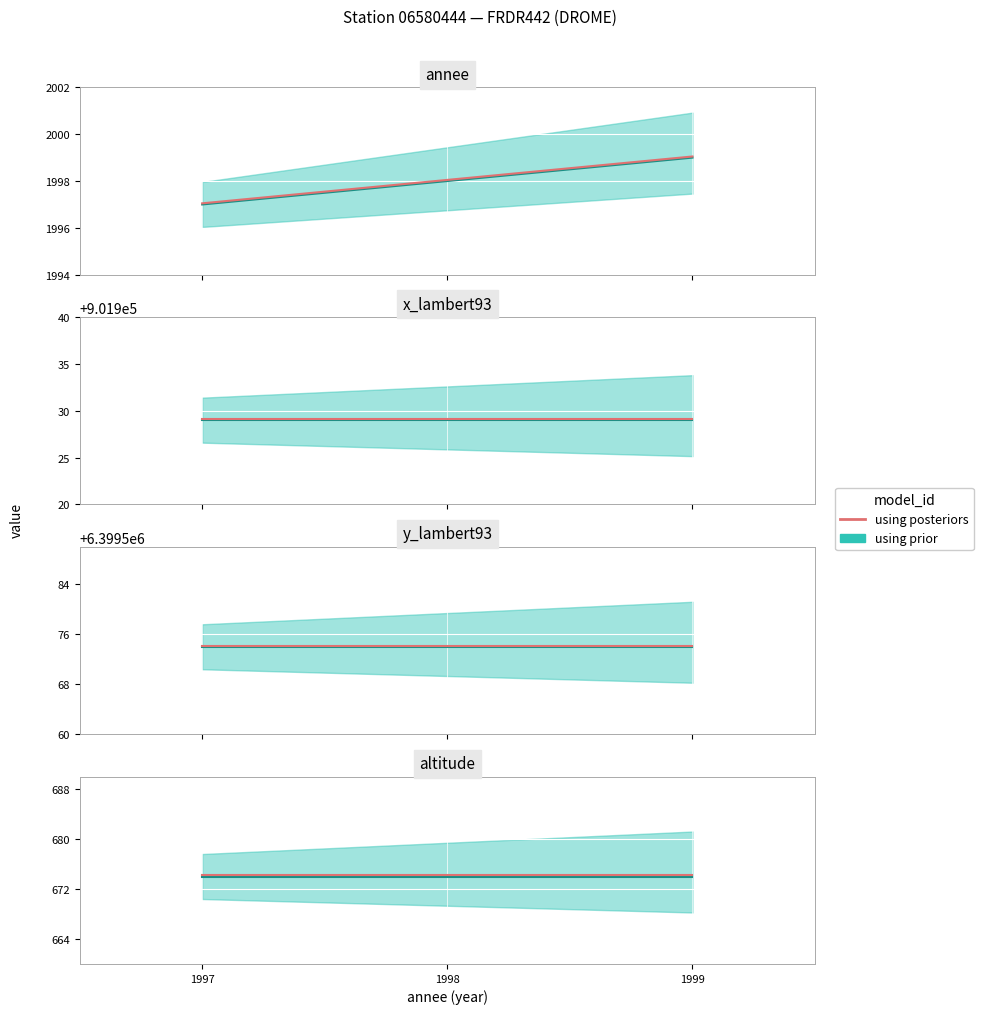

Reading left to right, what are all the values shown in this chart?

annee: 1997	1998	1999
x_lambert93: 901929	901929	901929
y_lambert93: 6399574	6399574	6399574
altitude: 674	674	674